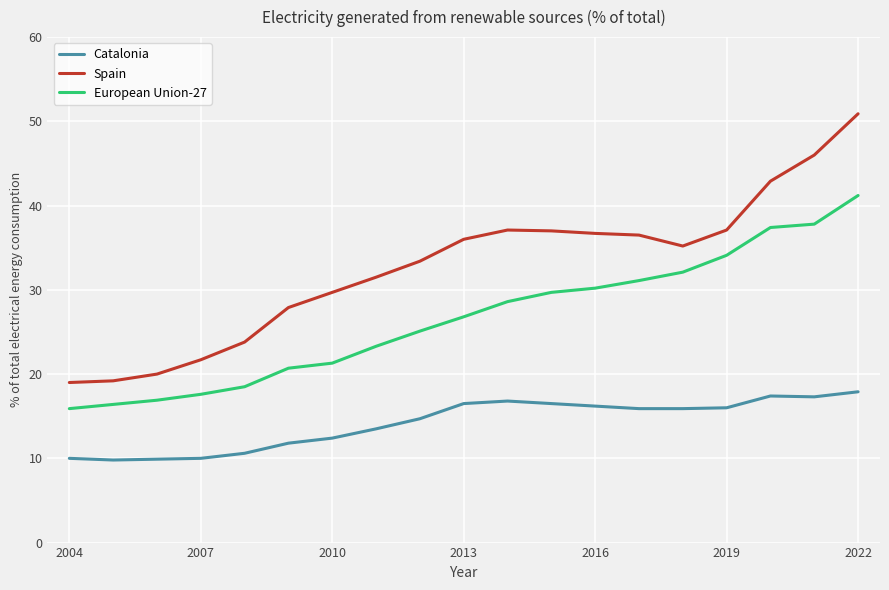

What are all the series names shown in the legend?

Catalonia, Spain, European Union-27